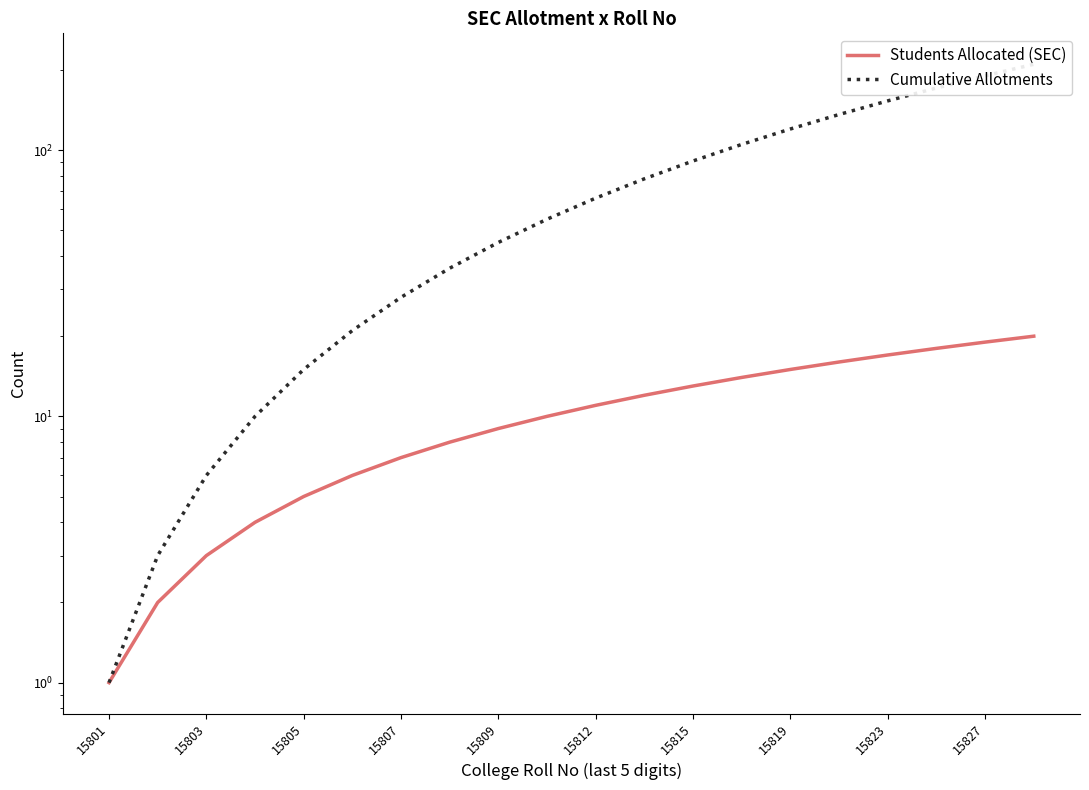

What is the total value across all series at 15812?

77